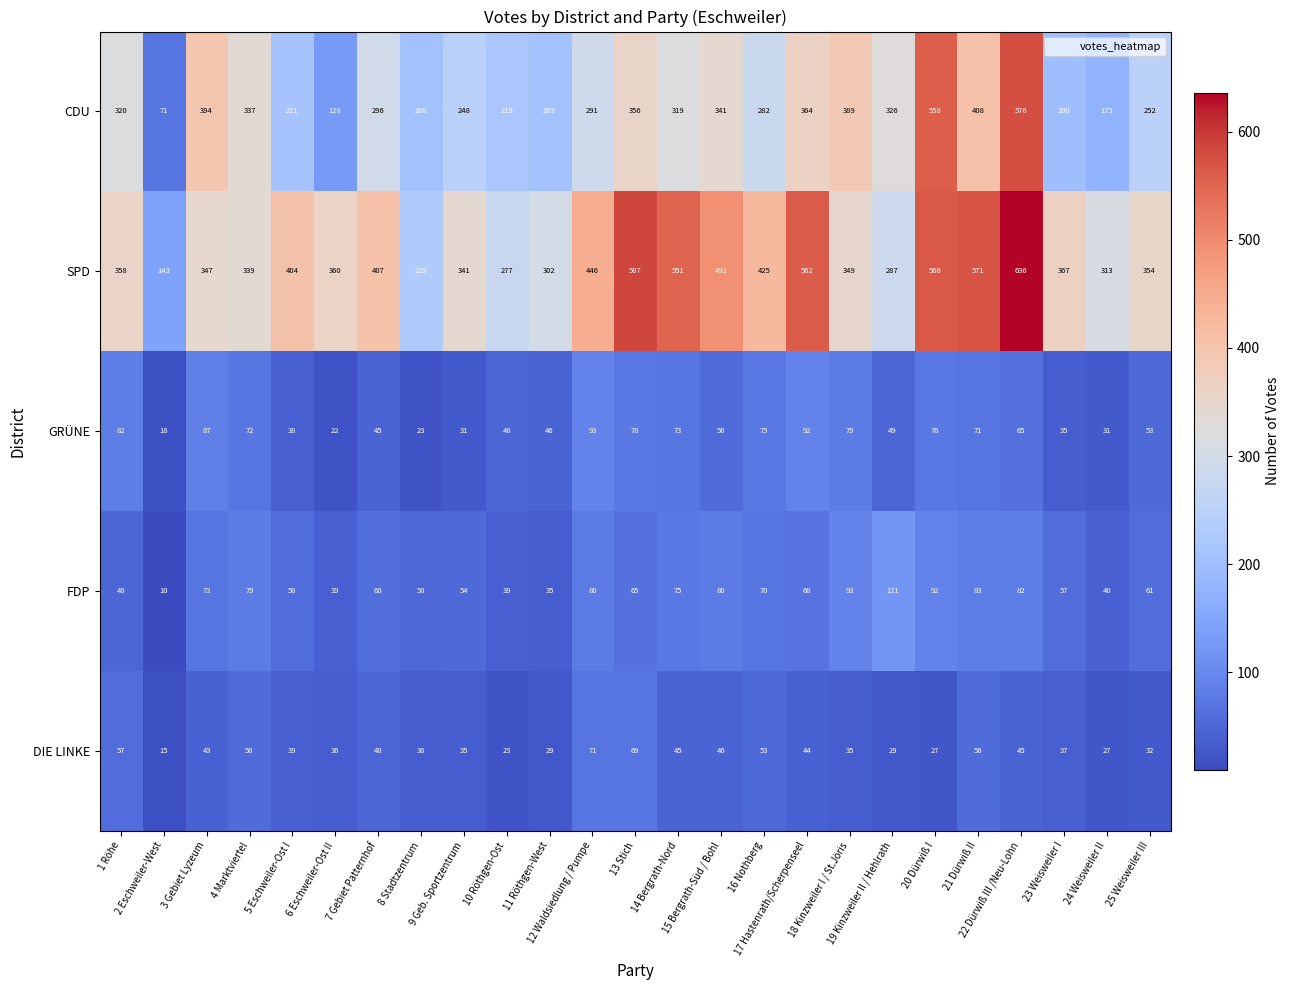

How many categories are shown in the chart?

25